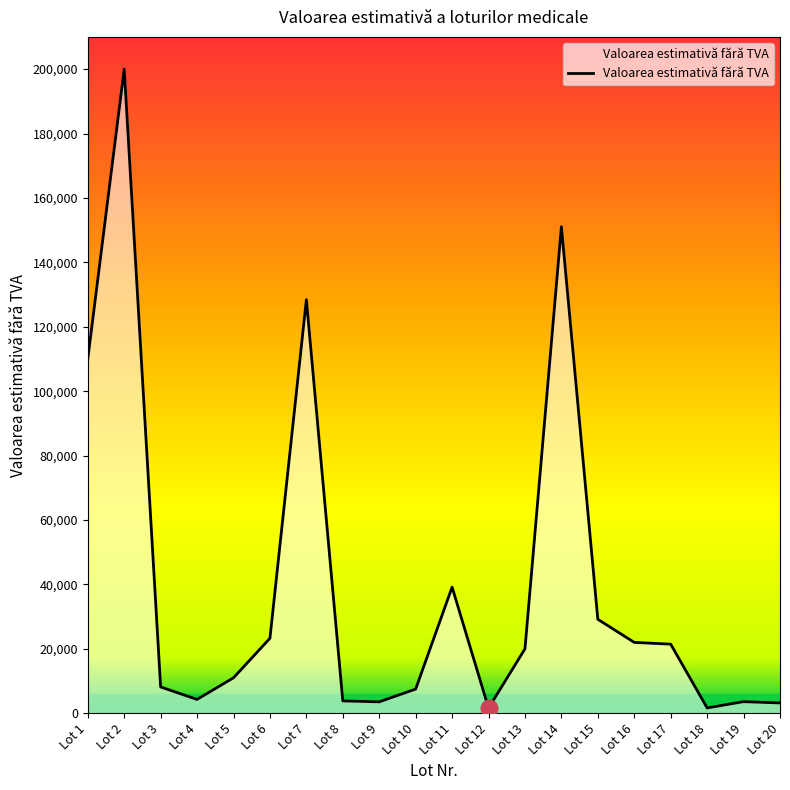

Which category has the highest value across all series?

Lot 2